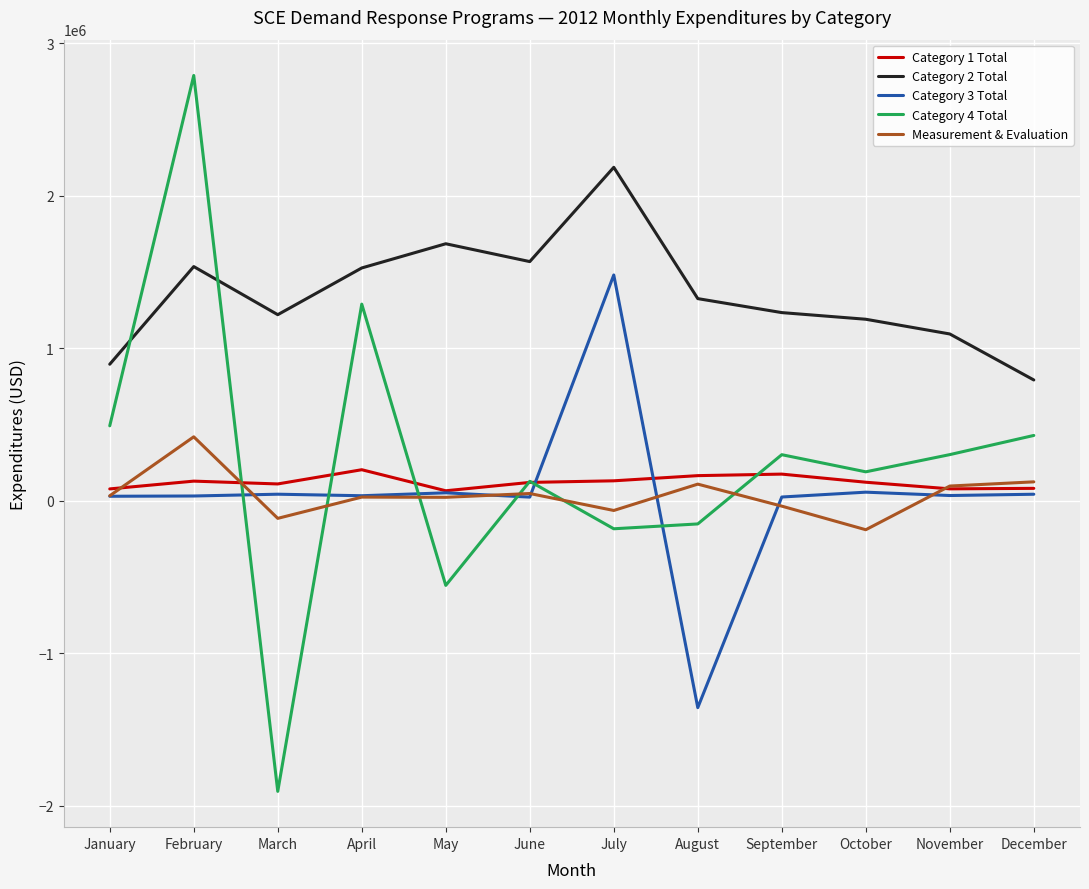

How many values in the Category 2 Total series exceed 1326895?

6